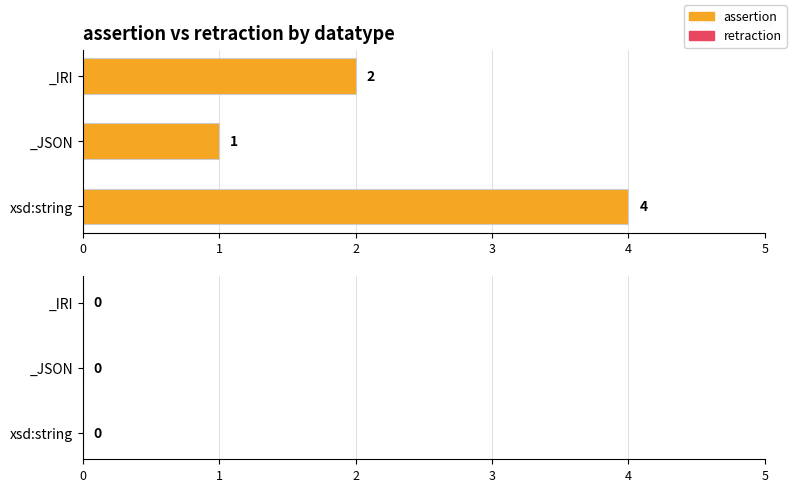

Count the number of data series in this chart.

1